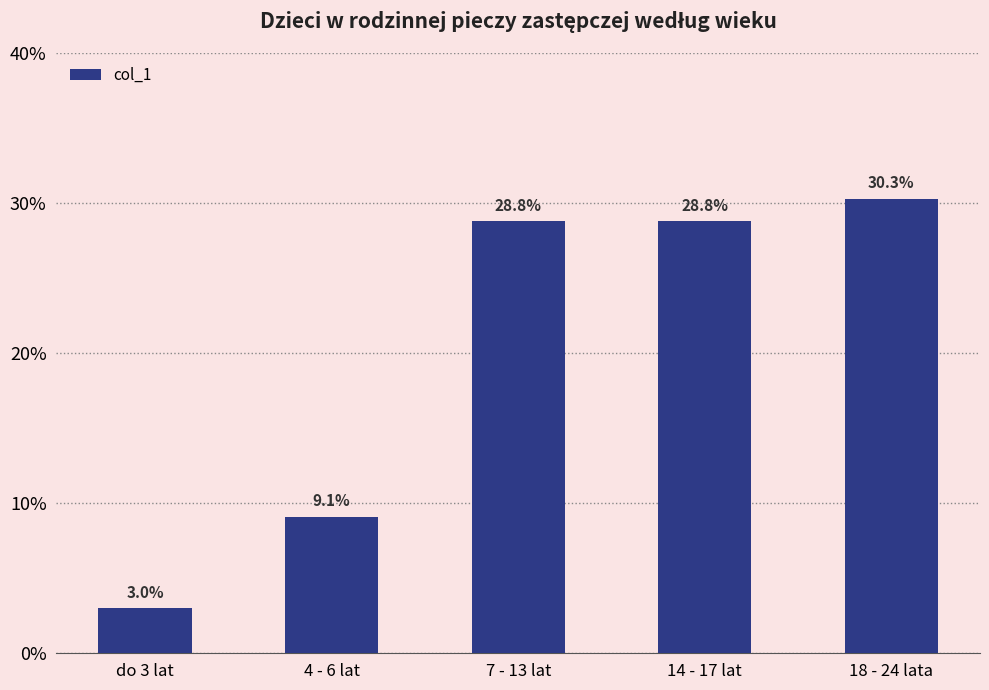

The chart shows a value of 0.3 at 18 - 24 lata. True or false?

True